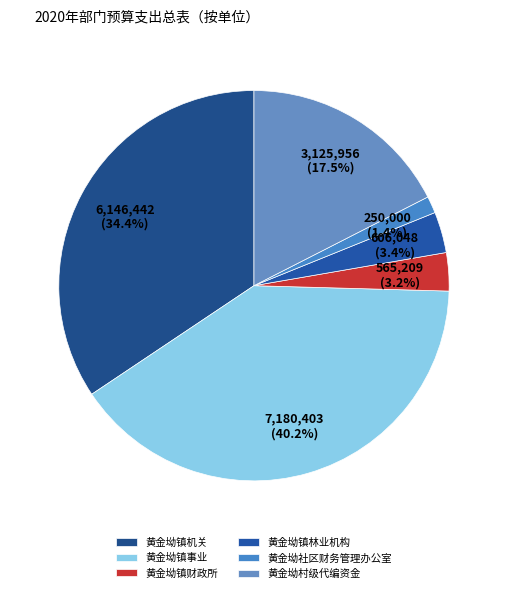

The 黄金坳镇财政所 slice represents 3% of the pie. True or false?

True